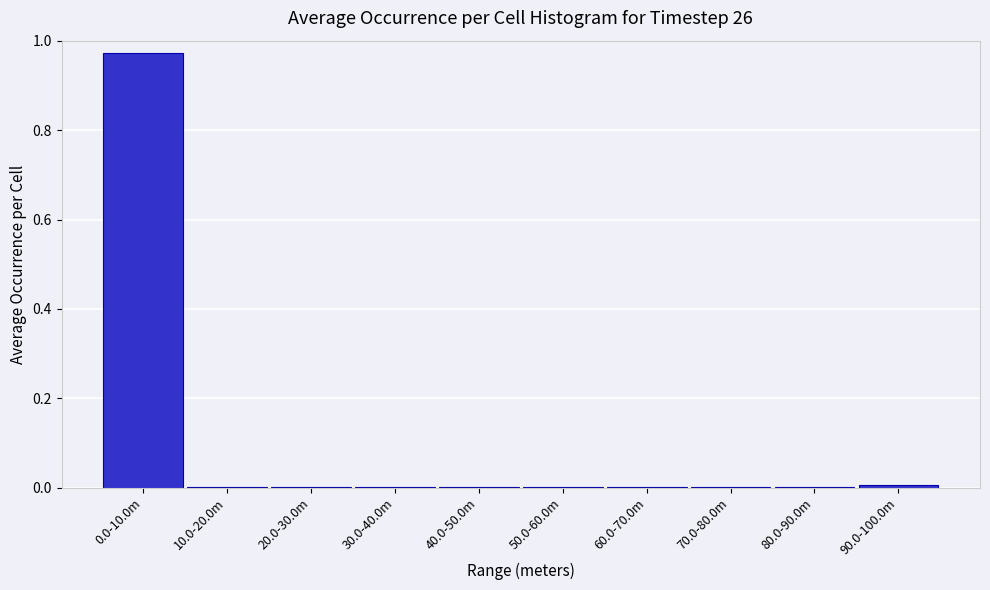

The value at 10.0-20.0m is 0.0. True or false?

True